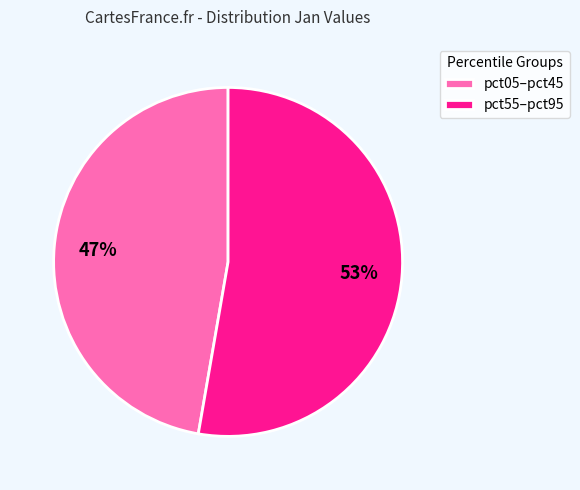

The pct05–pct45 slice represents 47% of the pie. True or false?

True